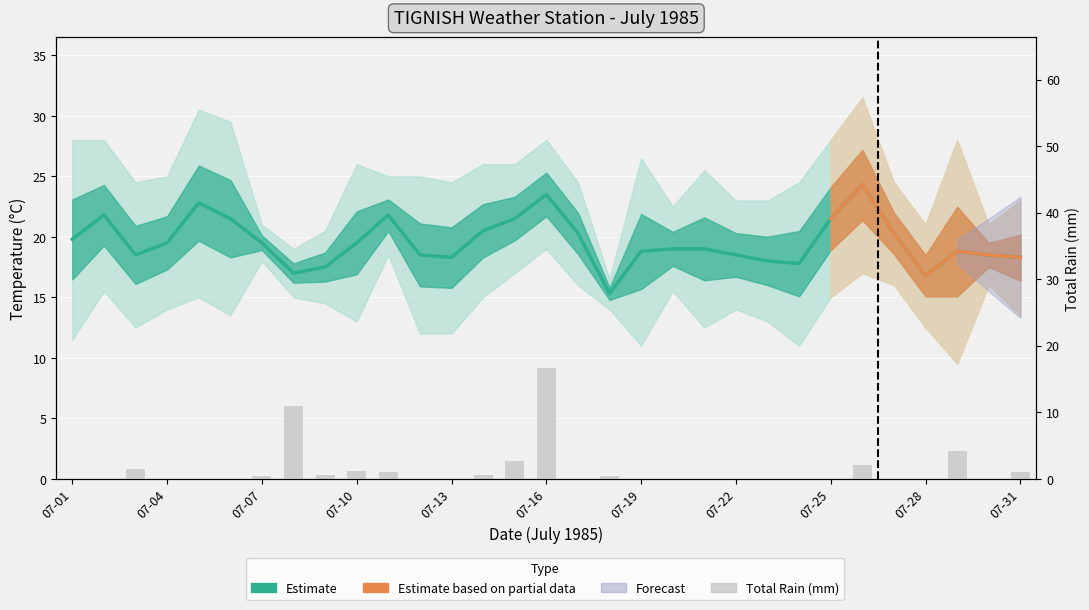

At which category does the chart reach its minimum across all series?

07-01